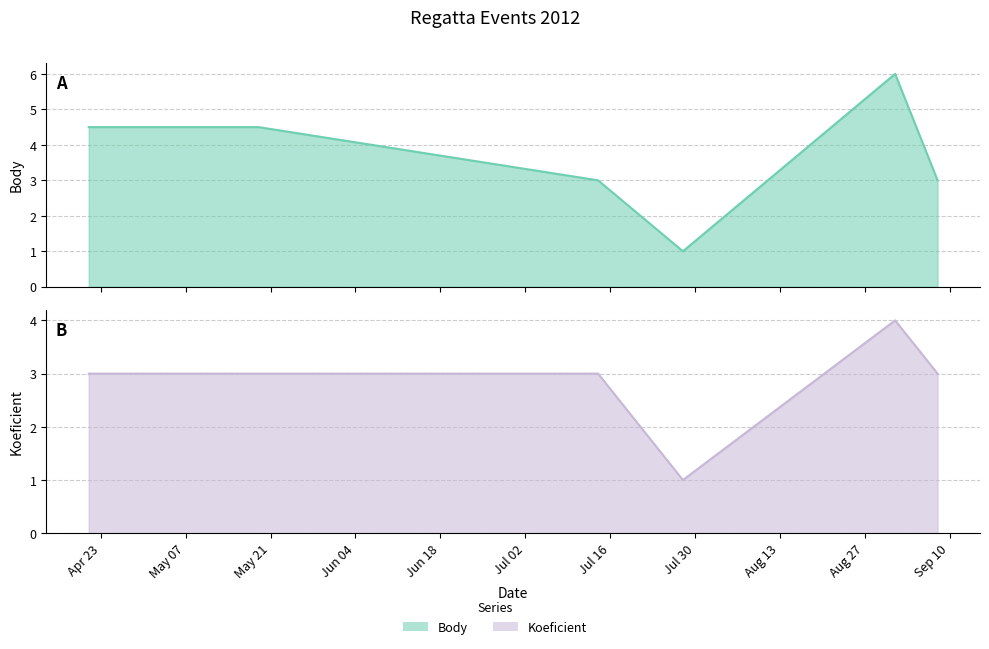

True or false: Koeficient and Body cross at least once.

False